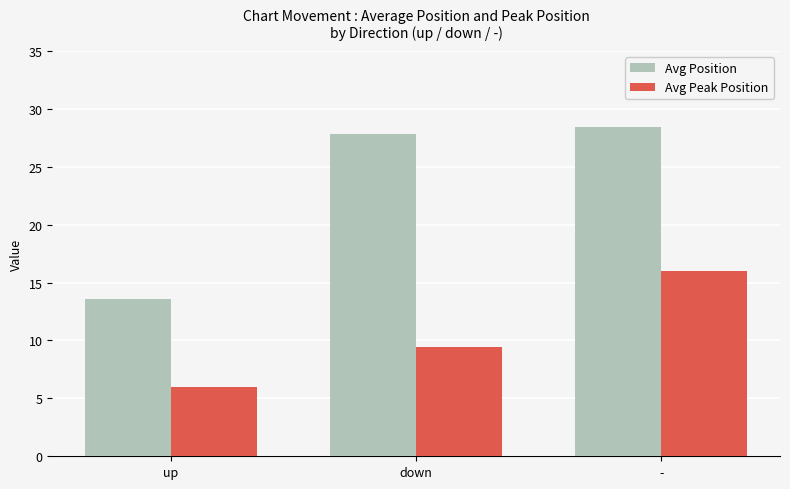

Reading left to right, list all the values displayed in this chart.

Avg Position: 13.6	27.8	28.4
Avg Peak Position: 6.0	9.4	16.0